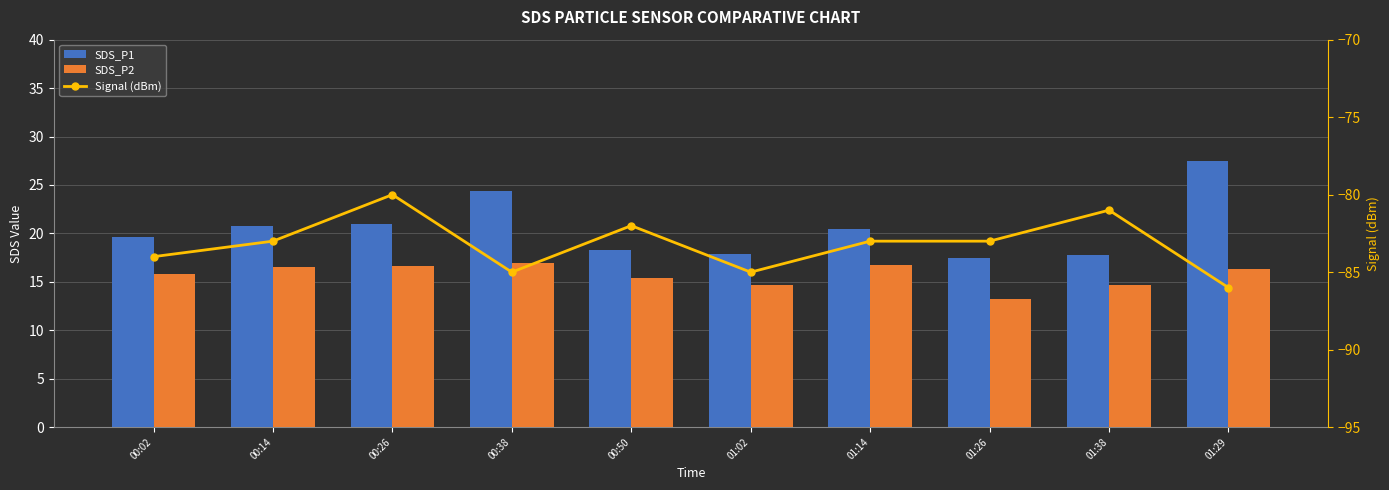

What is the minimum value shown in the chart?

-86.0